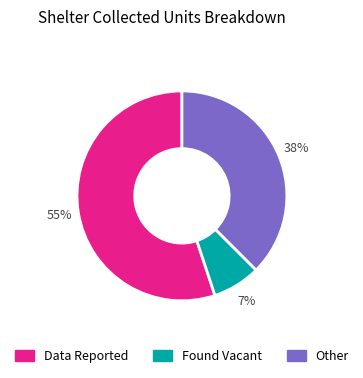

What is the largest slice in the pie chart?

Data Reported